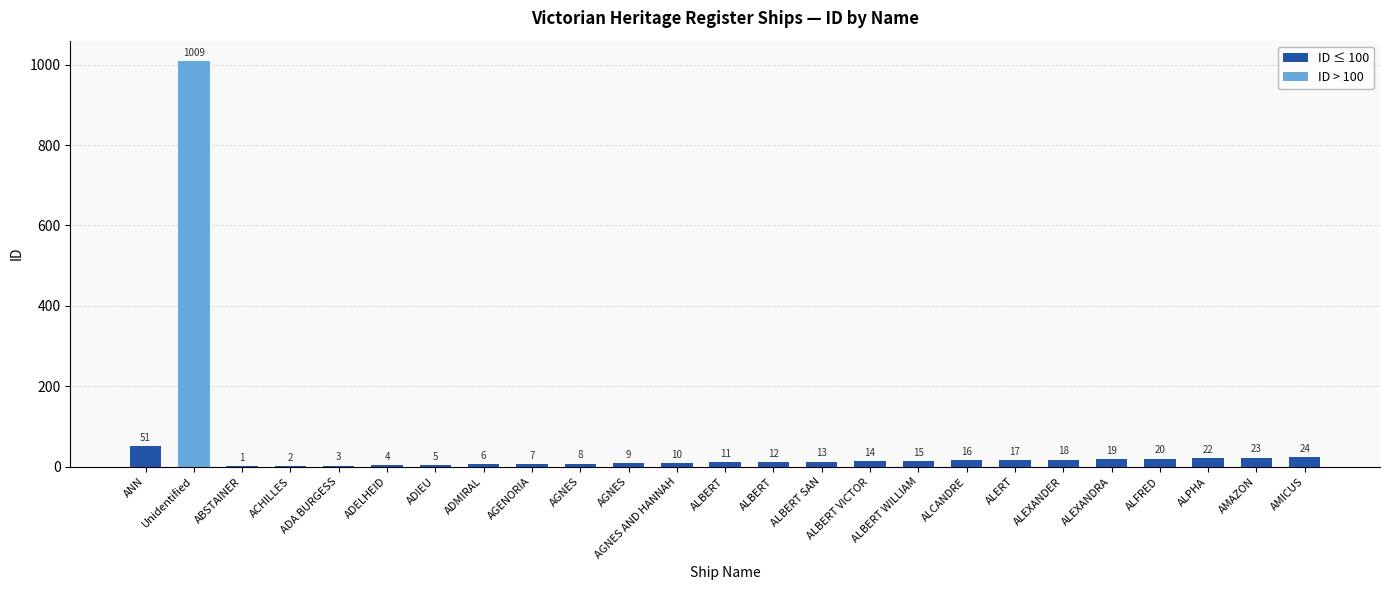

Count the number of categories in the chart.

25